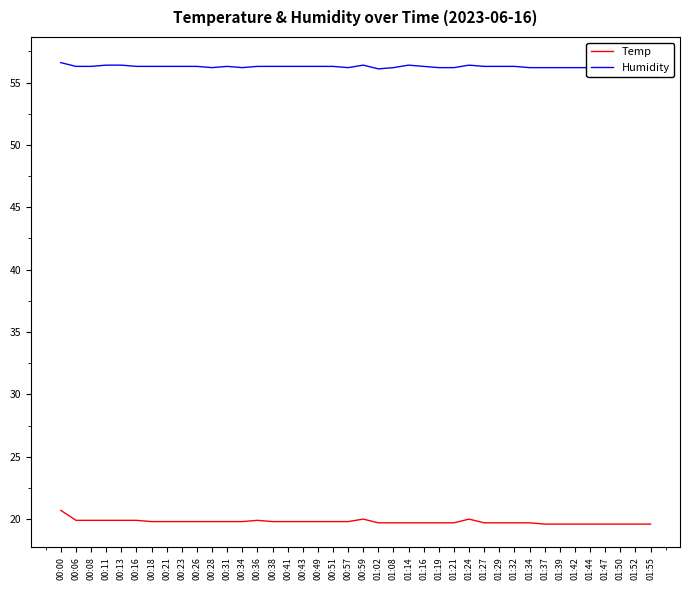

What is the total value across all series at 00:18?

76.1